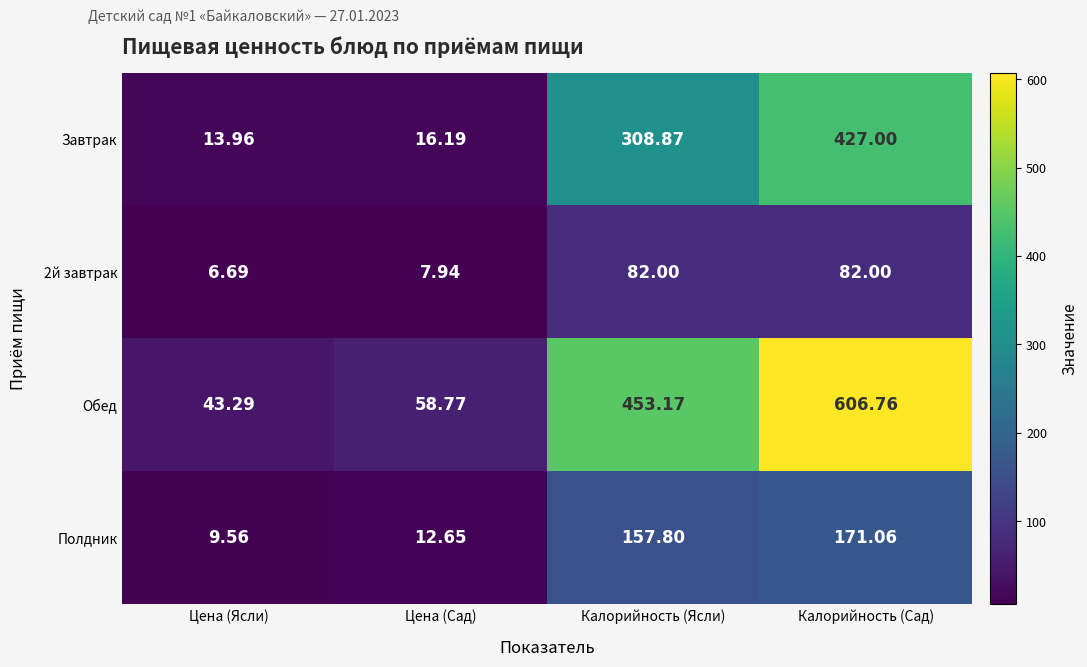

Rank the series at Калорийность (Ясли) from lowest to highest value.

2й завтрак, Полдник, Завтрак, Обед